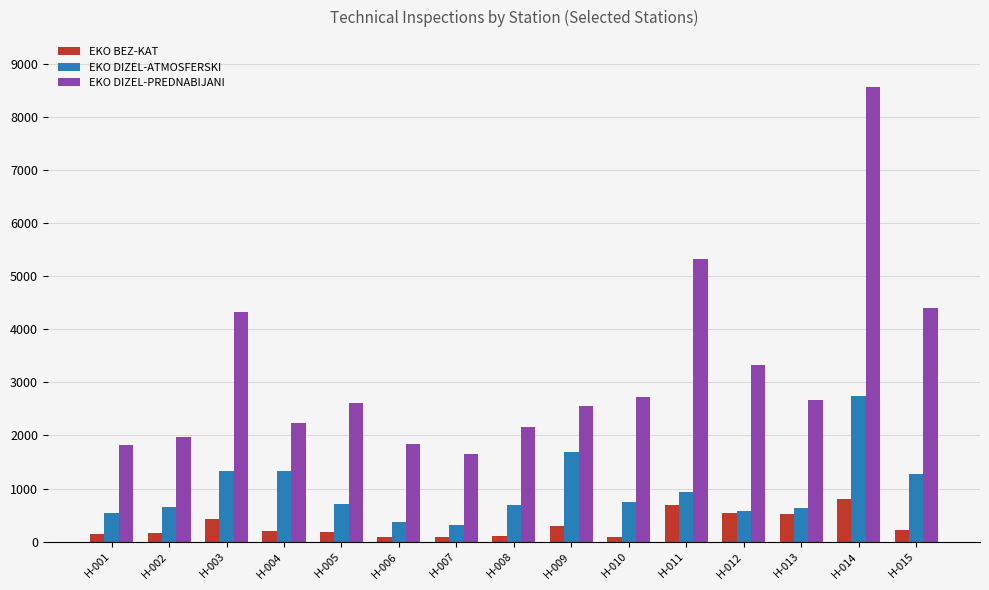

At how many categories does at least one series exceed 599?

15